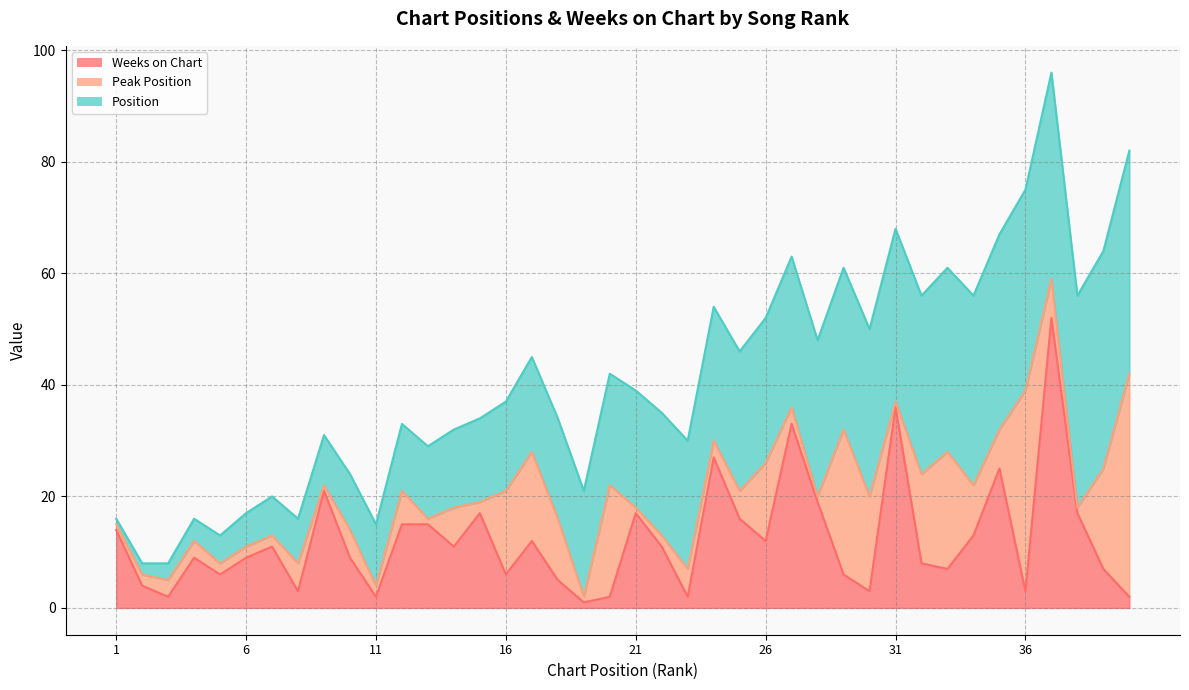

Which category has the highest value across all series?

37